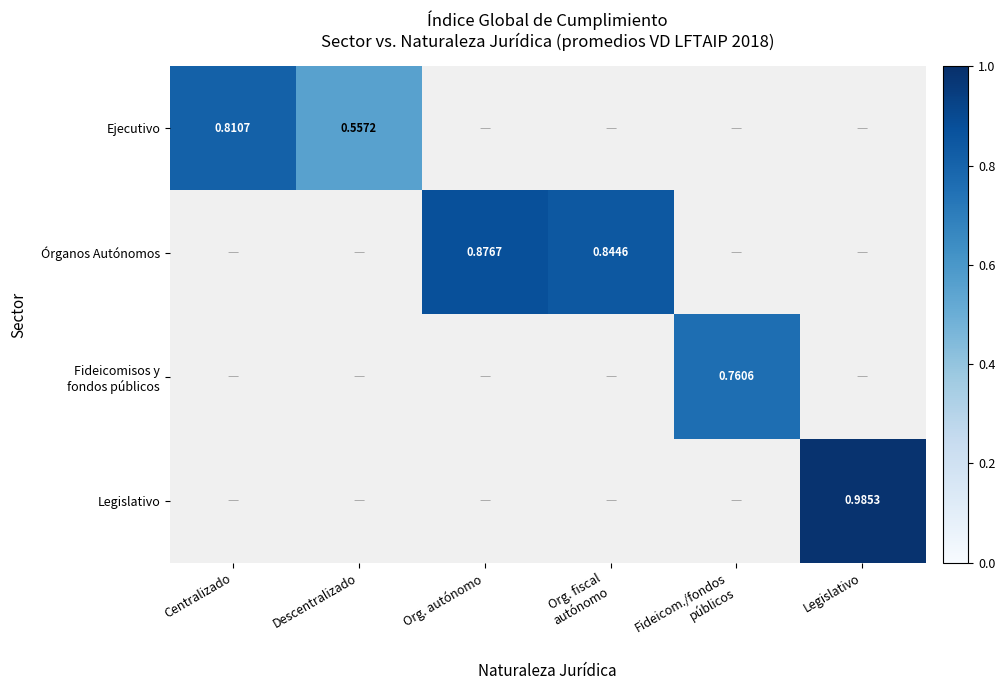

At which label is Órganos Autónomos closest to 1?

Centralizado